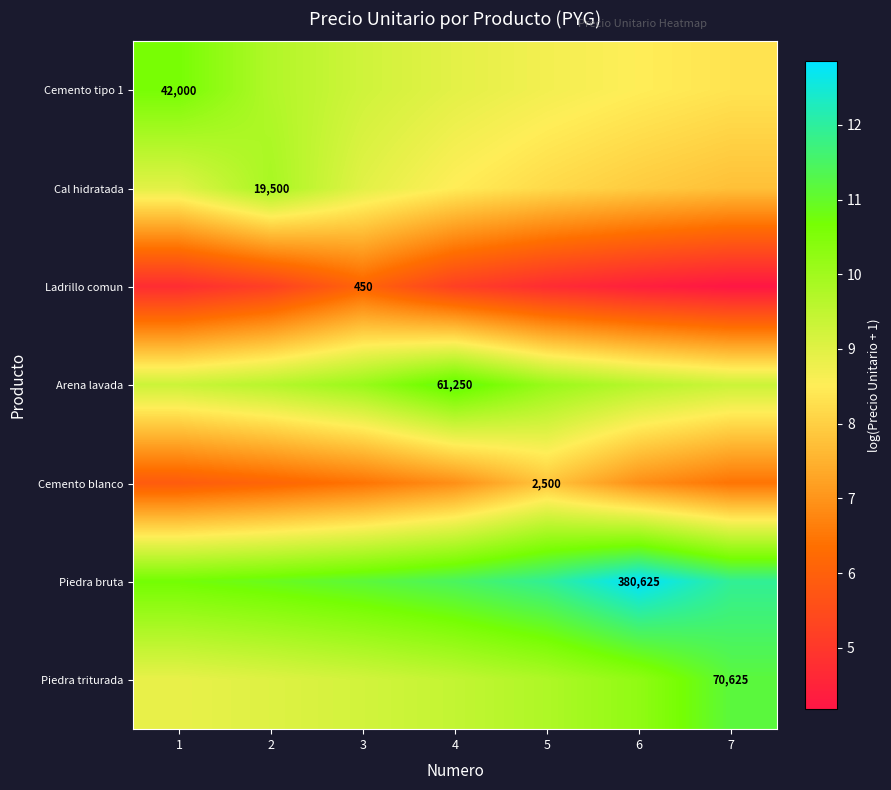

Rank the categories by Arena lavada value from lowest to highest.

1, 7, 2, 6, 3, 5, 4